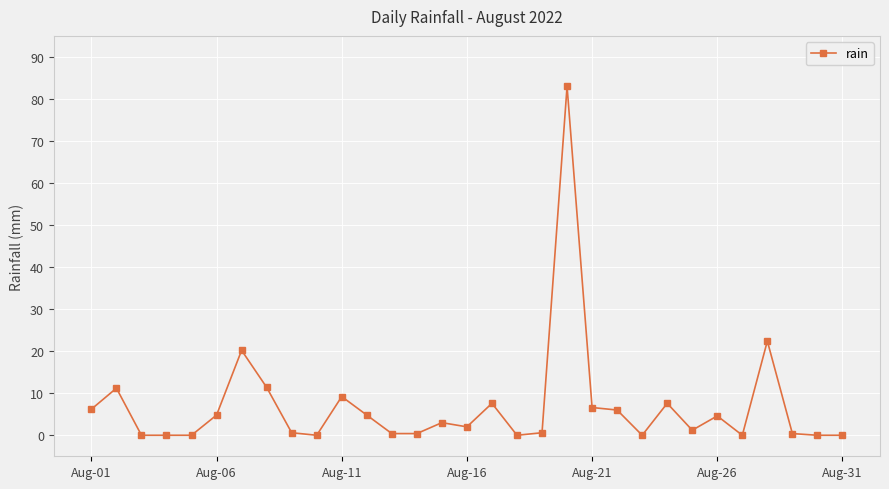

What is the maximum value shown in the chart?

83.0